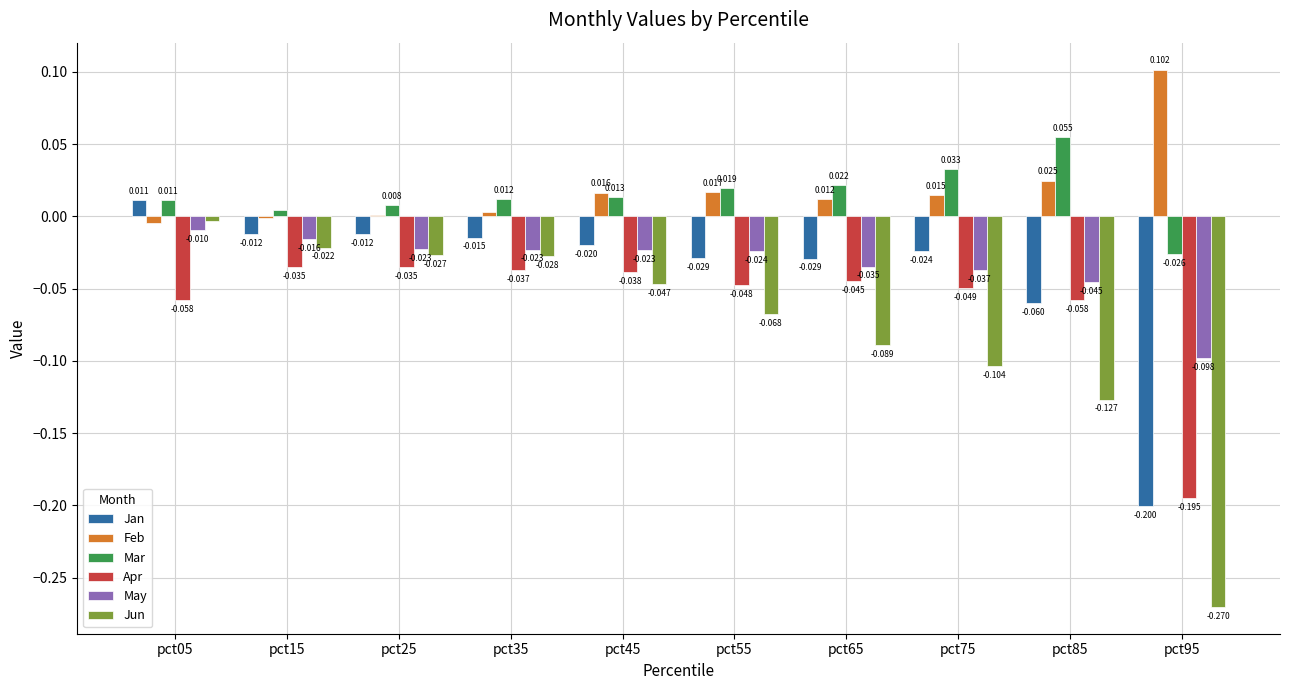

Are the bars grouped side by side (vs. stacked)?

Yes